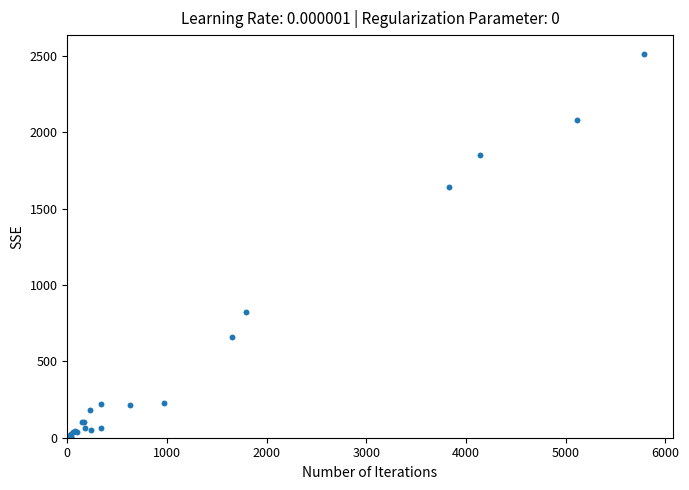

What Y value in the scatter plot is closest to 1256?

1641